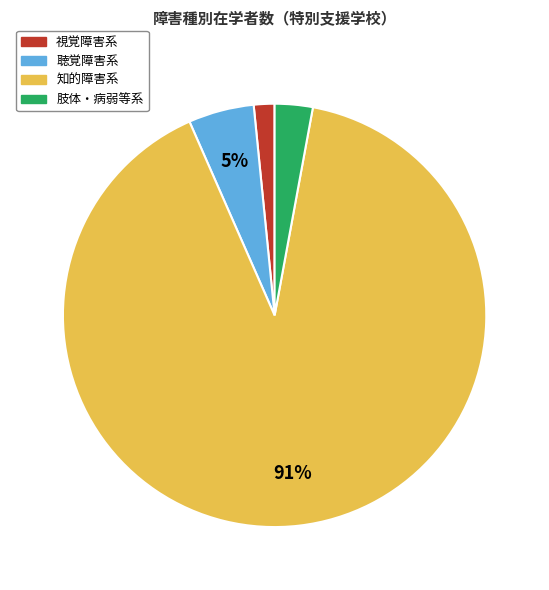

Rank the categories by value from lowest to highest.

視覚障害系, 肢体・病弱等系, 聴覚障害系, 知的障害系